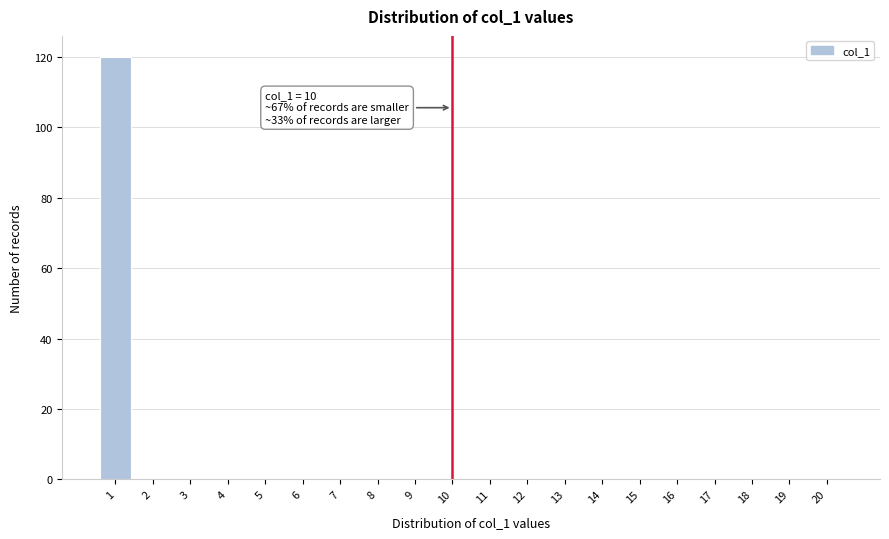

Which range on the x-axis has the tallest bar?

0.5 to 1.5